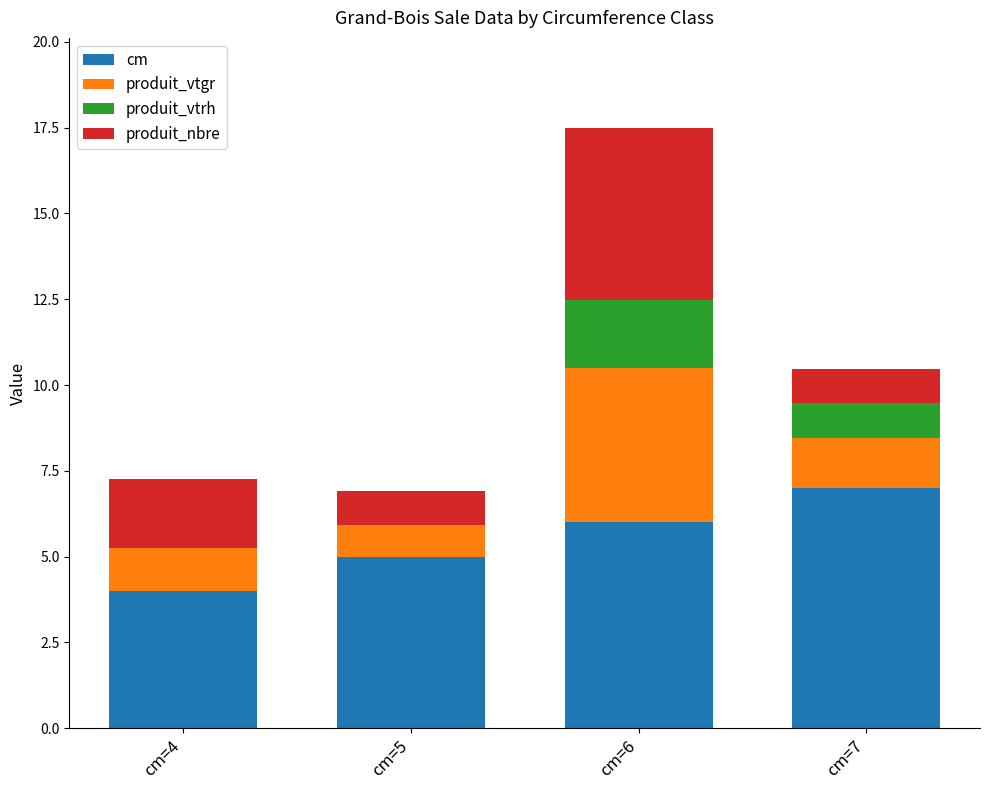

Reading left to right, transcribe the values for cm.

cm=4=4.0	cm=5=5.0	cm=6=6.0	cm=7=7.0